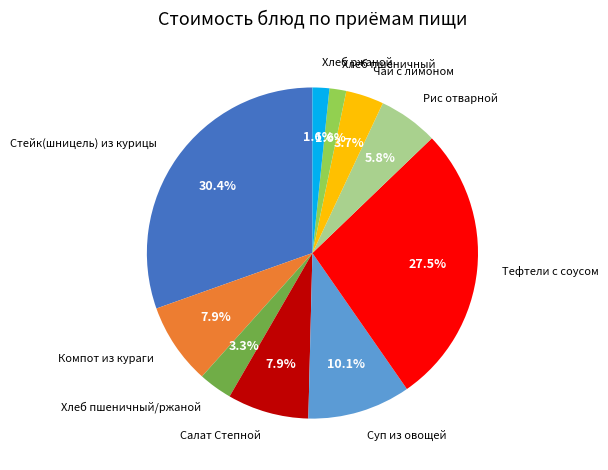

To the nearest percent, what is the average slice percentage?

10%